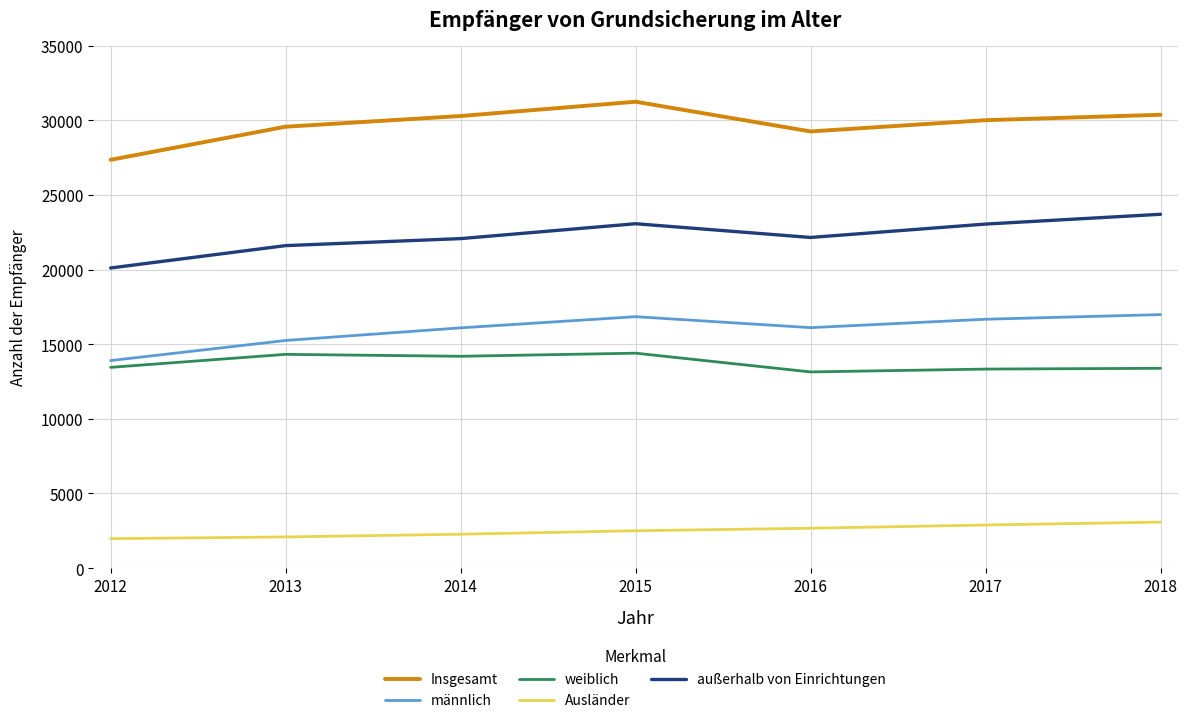

Rank the series by their maximum value, from highest to lowest.

Insgesamt, außerhalb von Einrichtungen, männlich, weiblich, Ausländer